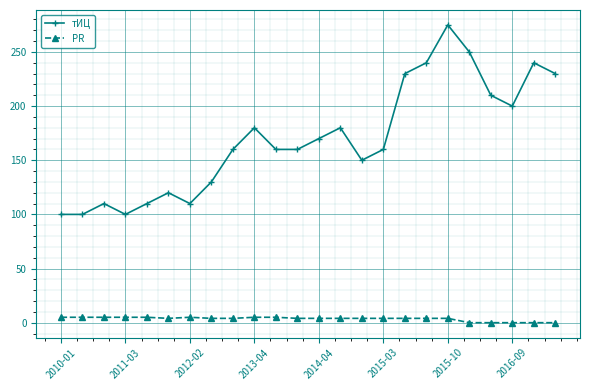

What is the value of the тИЦ point at the 13th from the left?

170